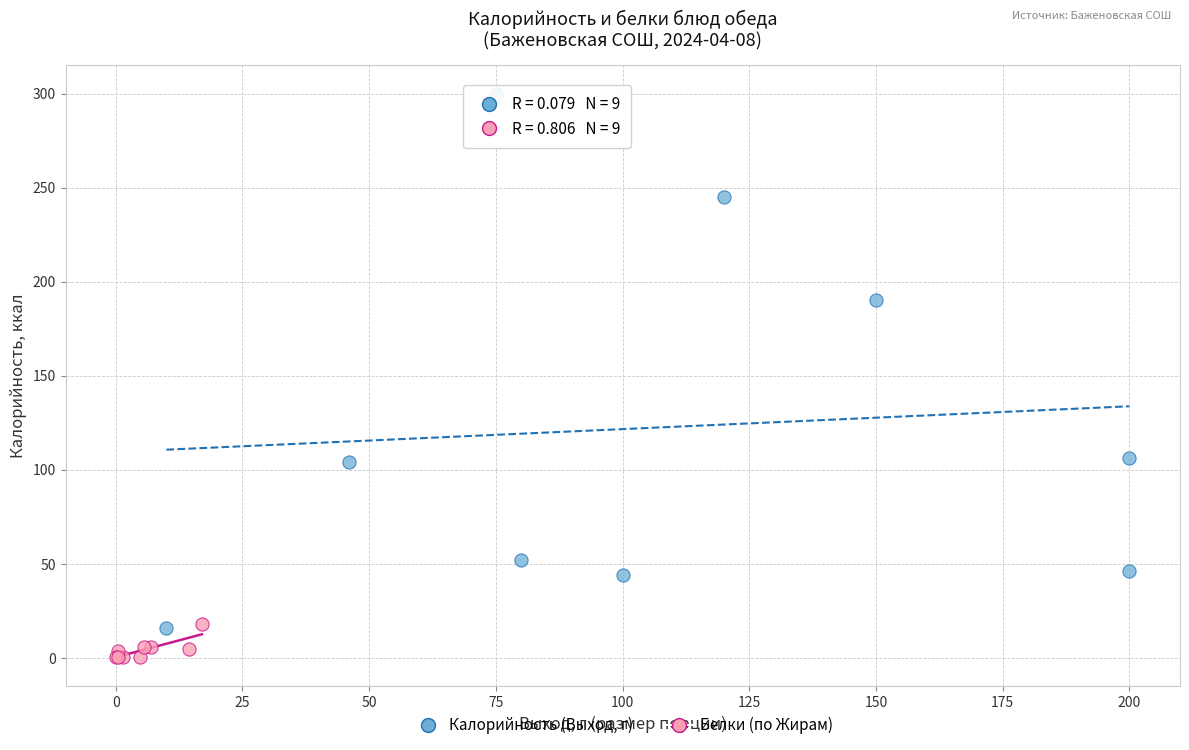

What are all the series names shown in the legend?

Калорийность (Выход, г), Белки (по Жирам)